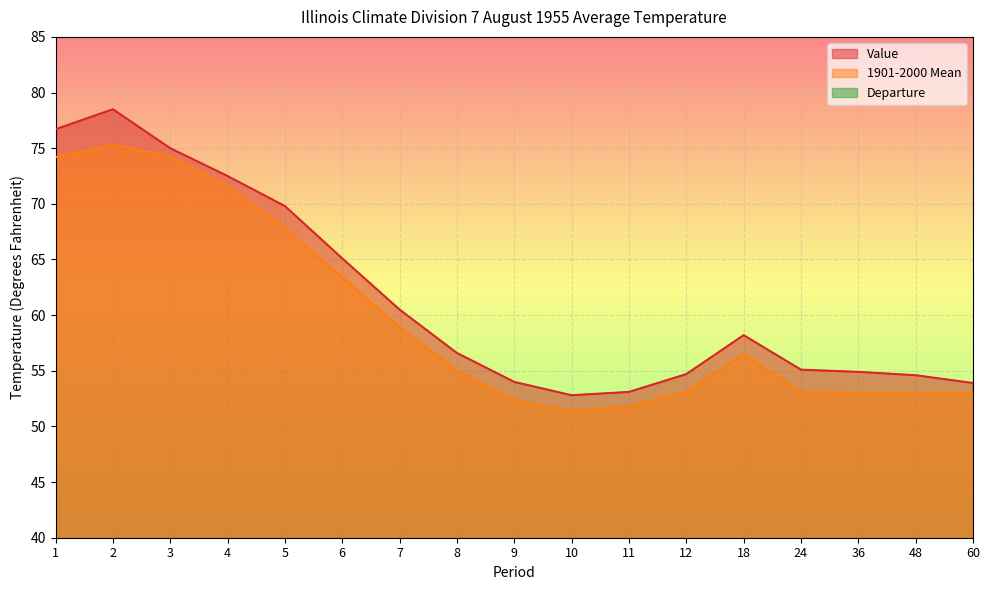

Where does the Value series first go above 56?

1